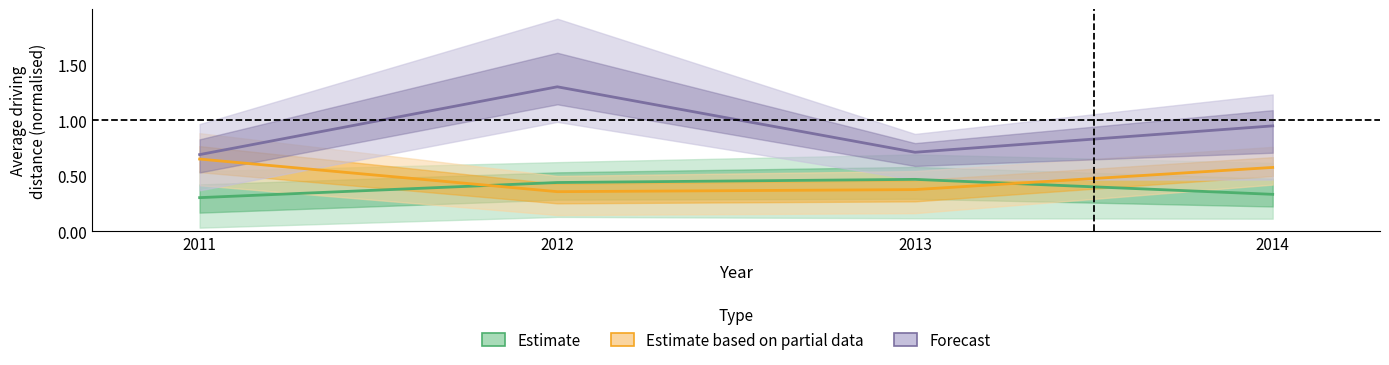

How many lines are shown in the chart?

3